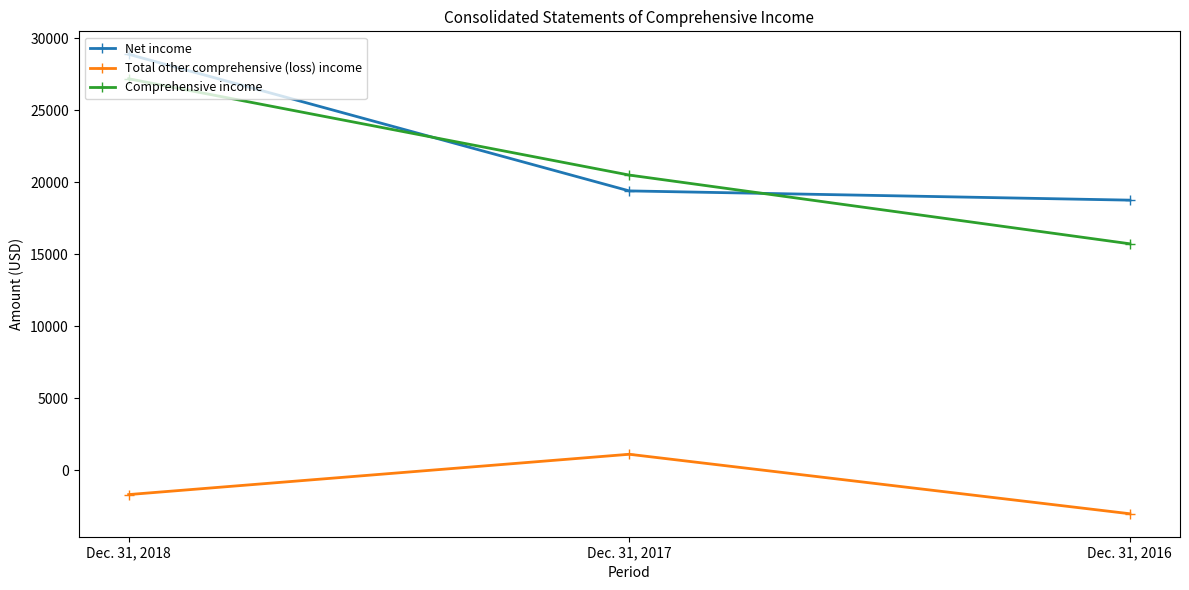

What is the difference between the maximum and second lowest values in the Total other comprehensive (loss) income series?

2800